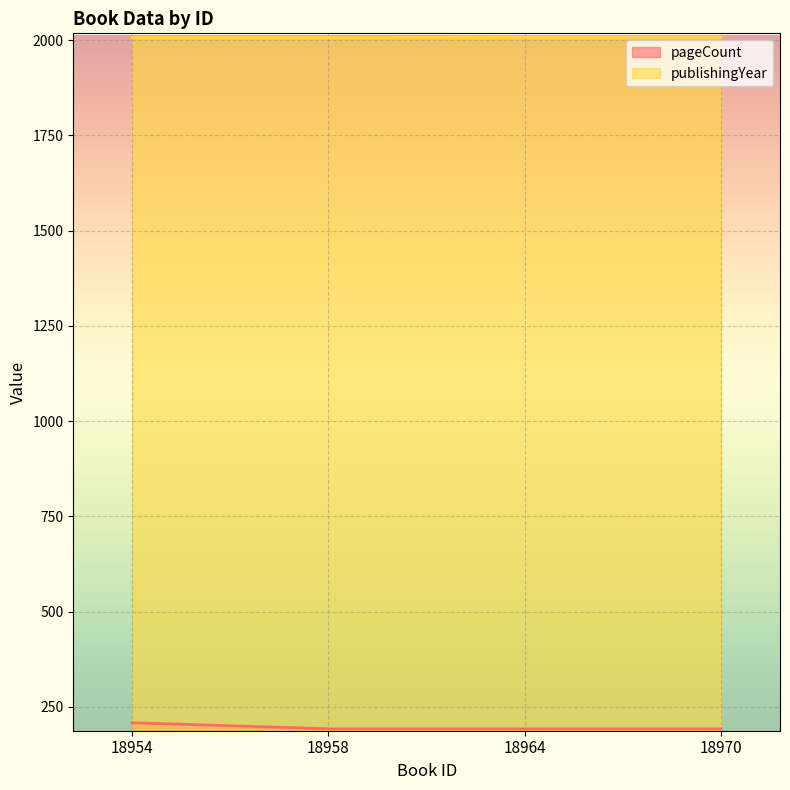

At which category does the chart reach its minimum across all series?

18958